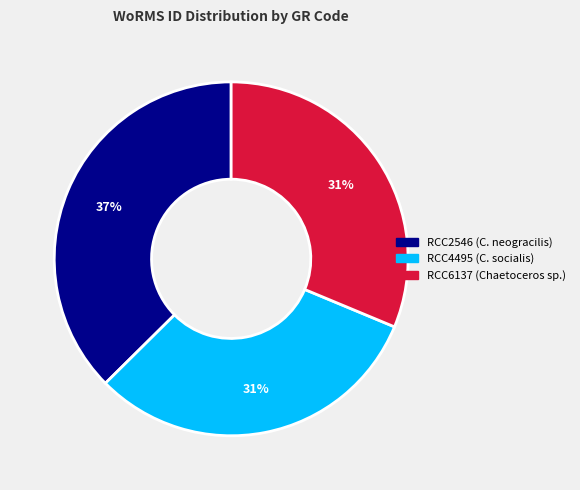

Is it true that RCC6137 is 31% of the pie?

True